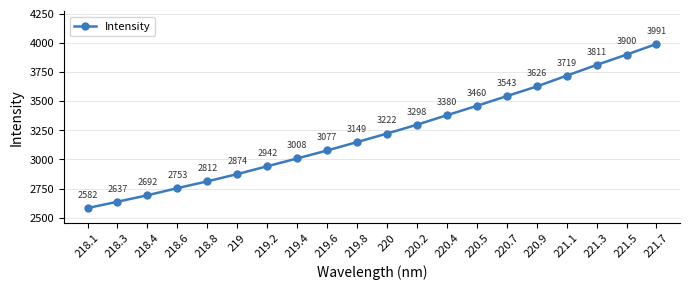

What is the difference between the second highest and minimum values?

1317.1